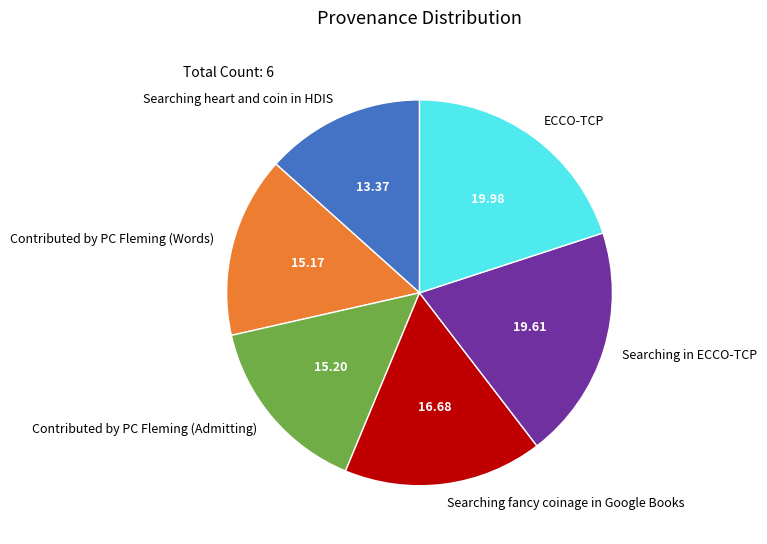

Is Contributed by PC Fleming (Words) the majority of the pie?

No